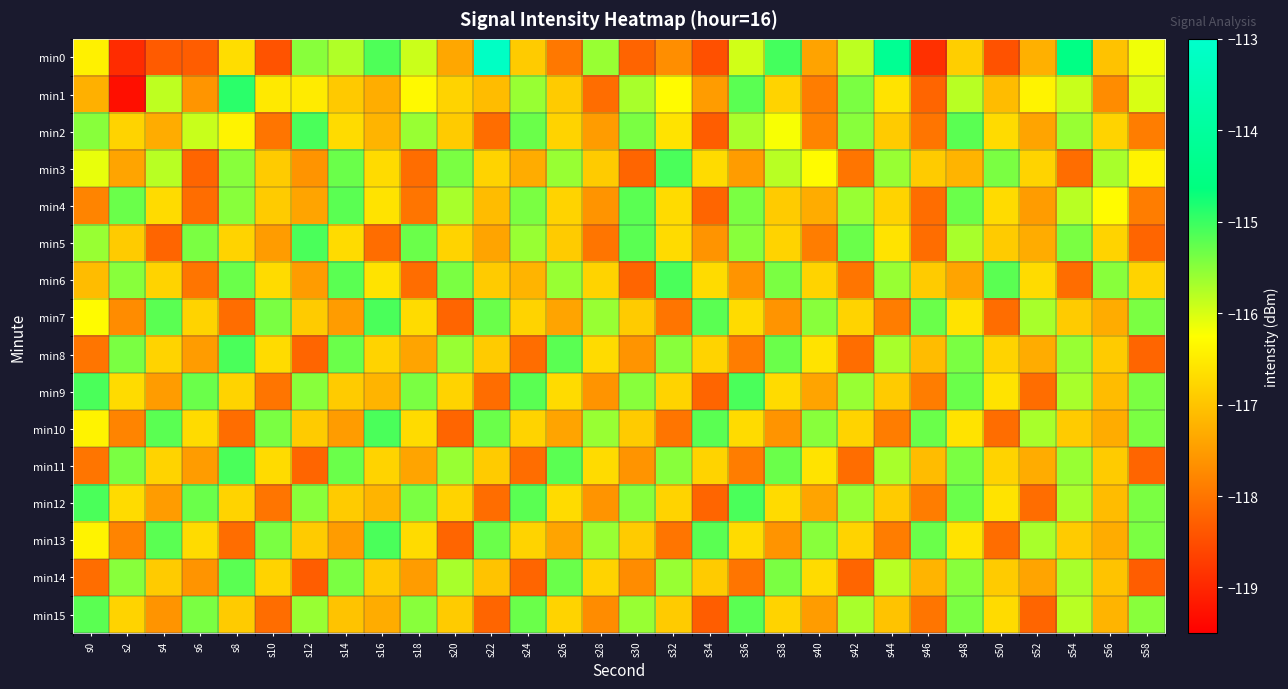

At s58, list the series in order from largest to smallest.

min7, min9, min10, min12, min13, min15, min1, min0, min3, min6, min2, min4, min5, min8, min11, min14